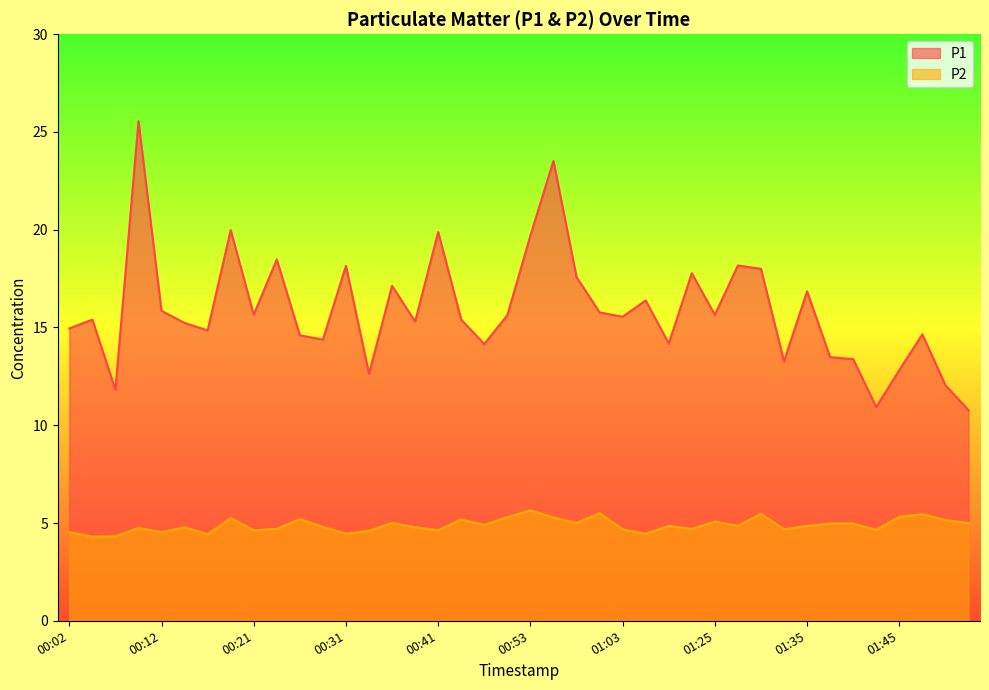

How many interior local valleys does the P2 series have?

13